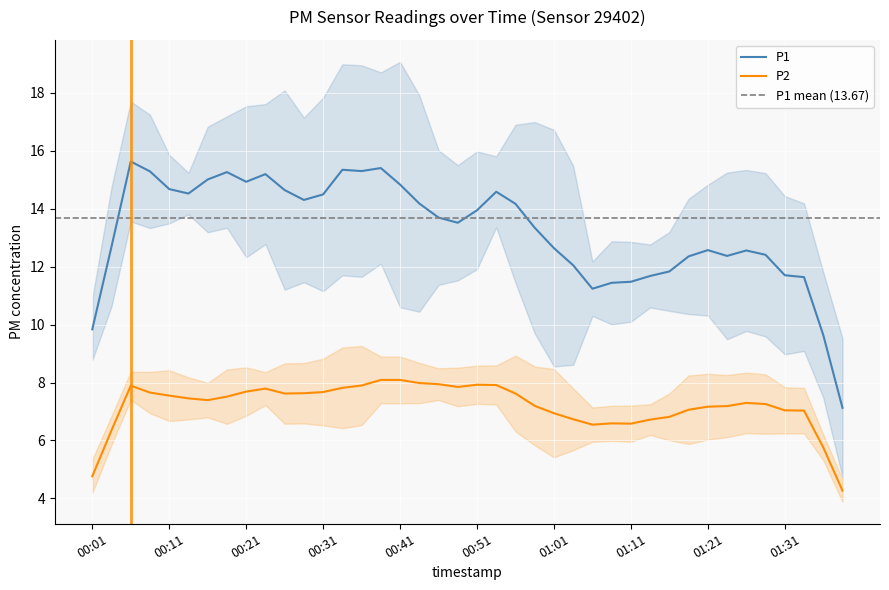

Is it true that P2 equals 8.0 at 00:41?

True